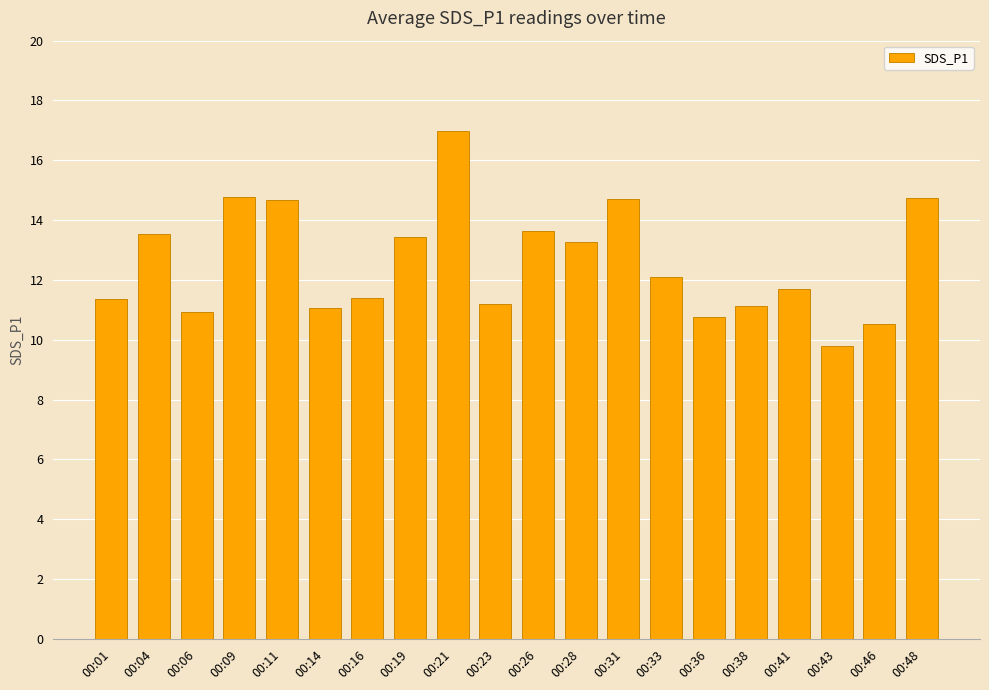

Count the number of data series in this chart.

1